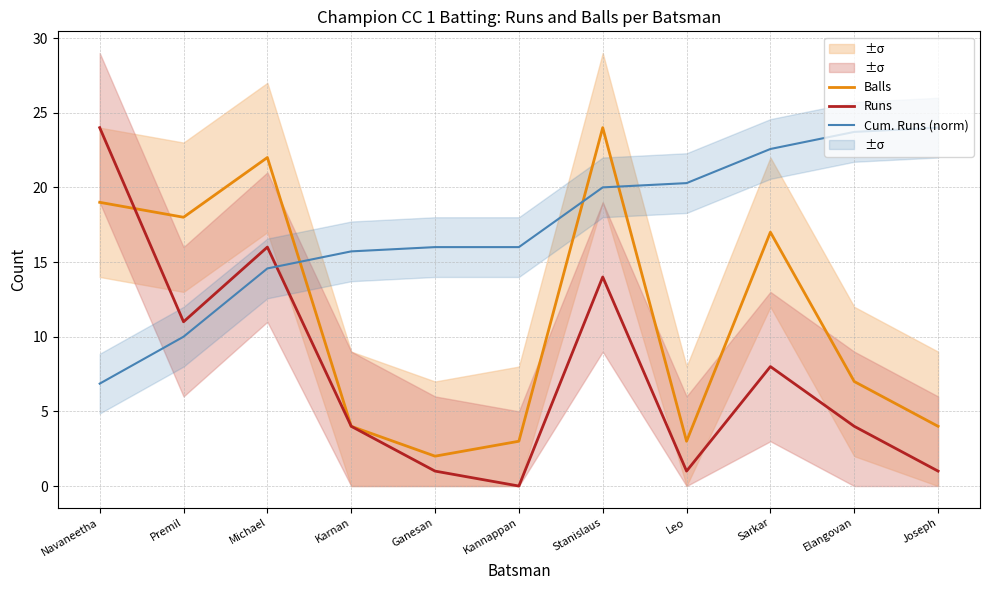

Is it true that Runs equals 4.0 at Karnan?

True